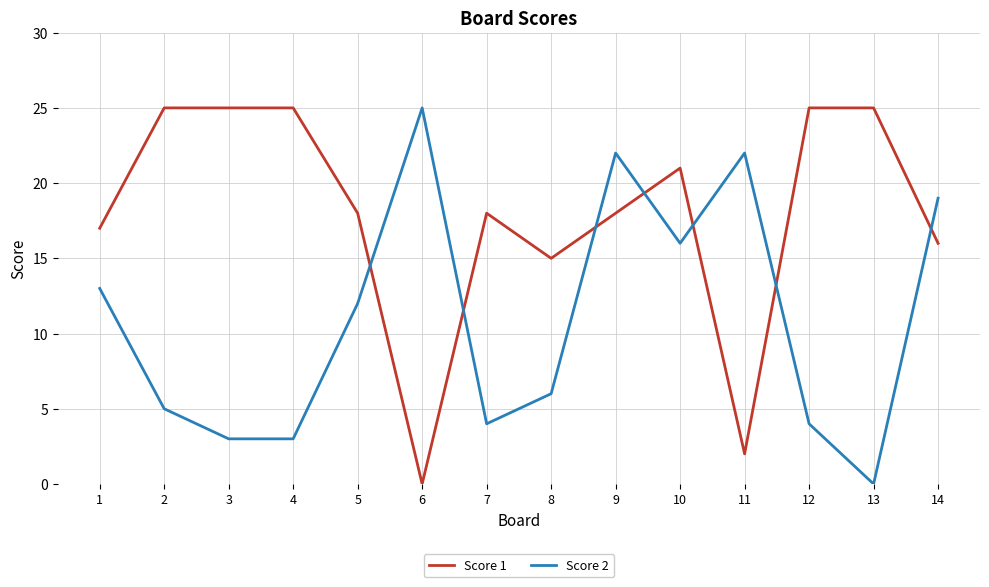

Between 9 and 14, which series saw the biggest shift?

Score 2